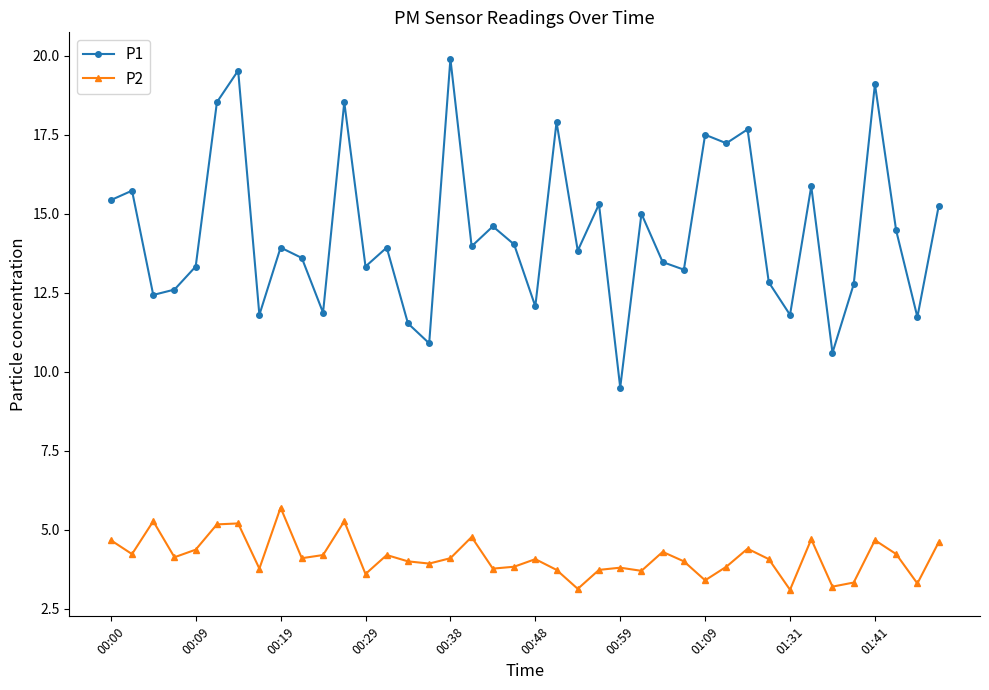

List the series in order of their overall mean, highest first.

P1, P2